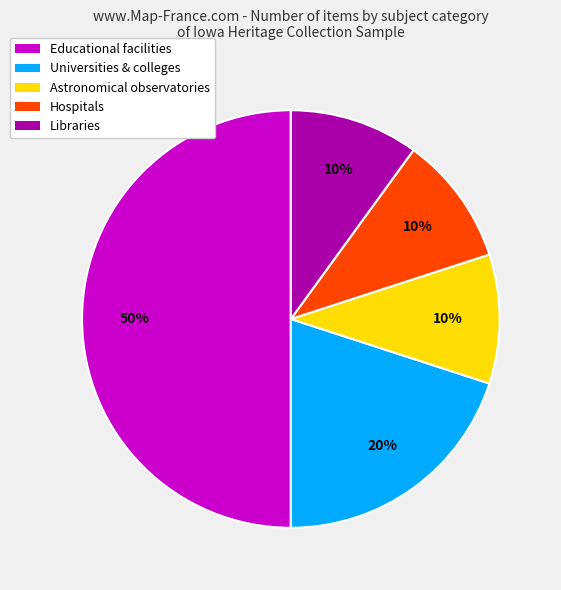

True or false: Educational facilities accounts for 44% of the total.

False